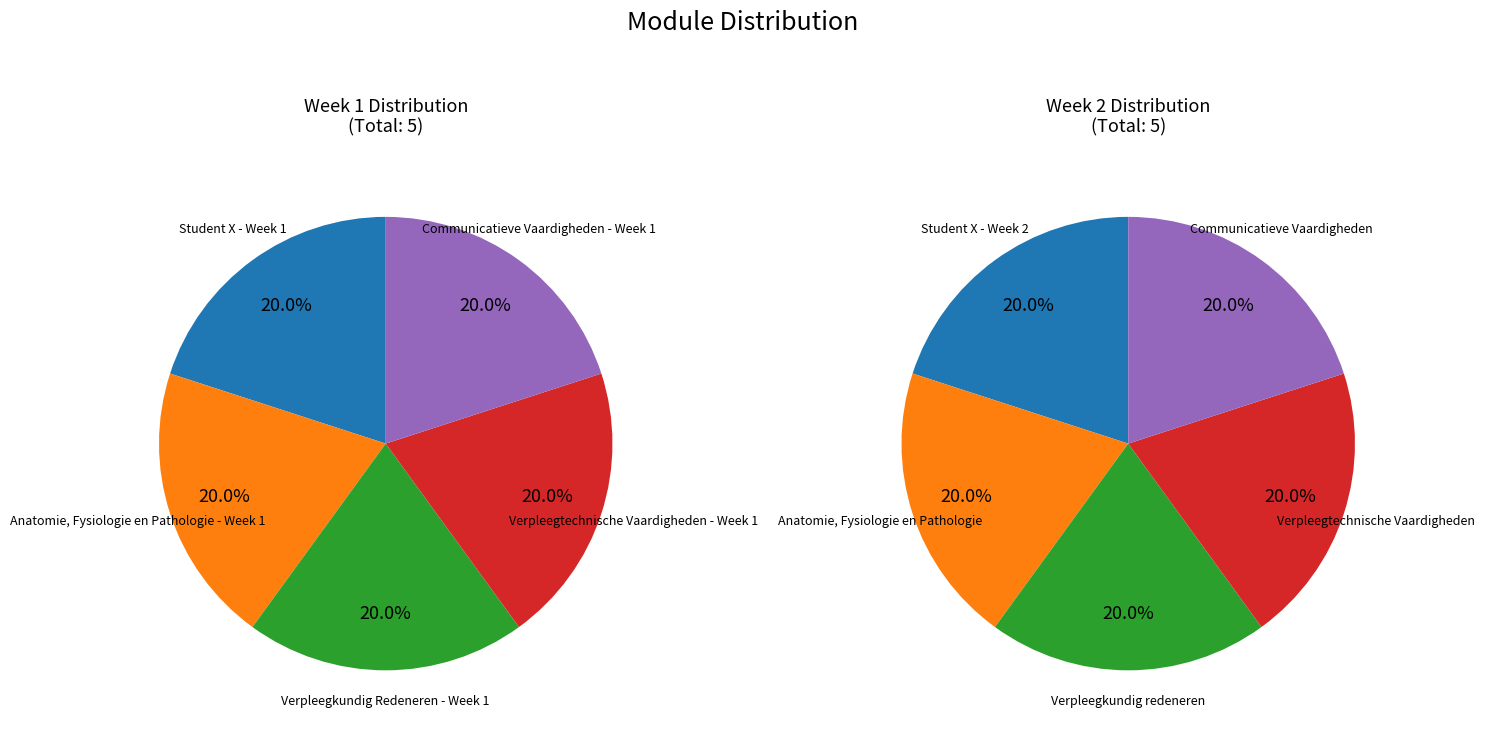

Which series has the largest range (max minus min)?

Week 2 modules